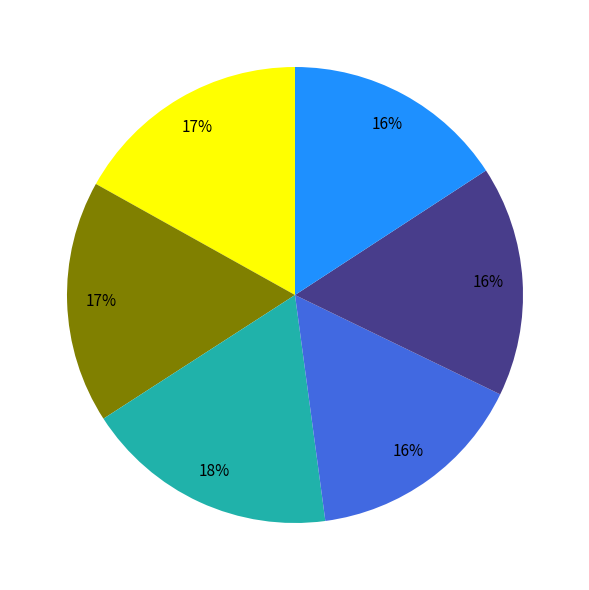

How many slices are in this pie chart?

6